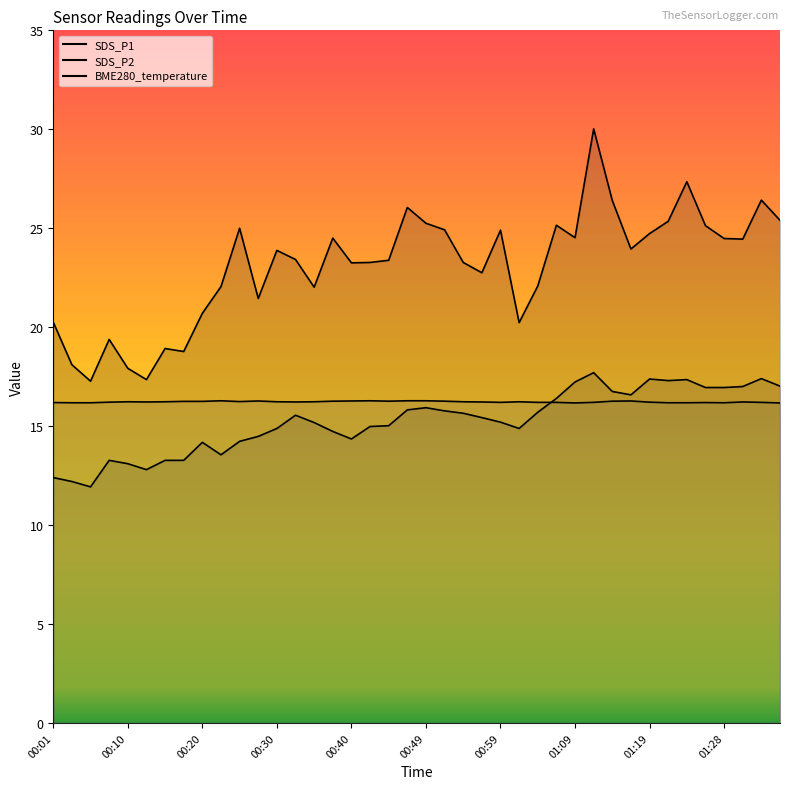

List the labels in order of SDS_P2 value, smallest first.

00:06, 00:03, 00:01, 00:13, 00:10, 00:08, 00:15, 00:18, 00:23, 00:20, 00:25, 00:40, 00:27, 00:37, 00:30, 01:02, 00:42, 00:44, 00:35, 00:59, 00:57, 00:32, 00:54, 01:04, 00:52, 00:47, 00:49, 01:06, 01:16, 01:14, 01:26, 01:28, 01:31, 01:36, 01:09, 01:21, 01:23, 01:19, 01:33, 01:11